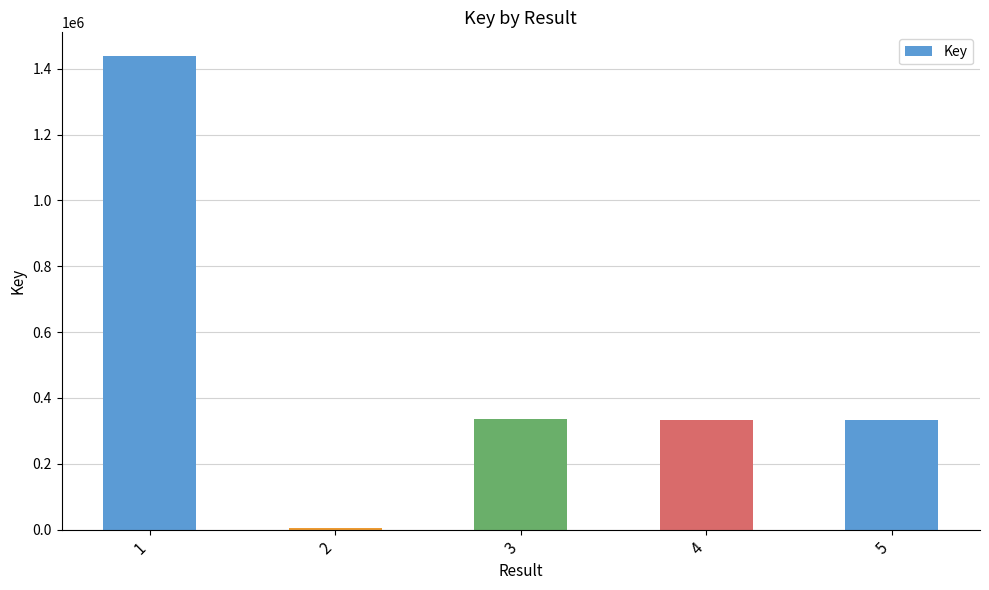

Does the chart contain stacked bars?

No